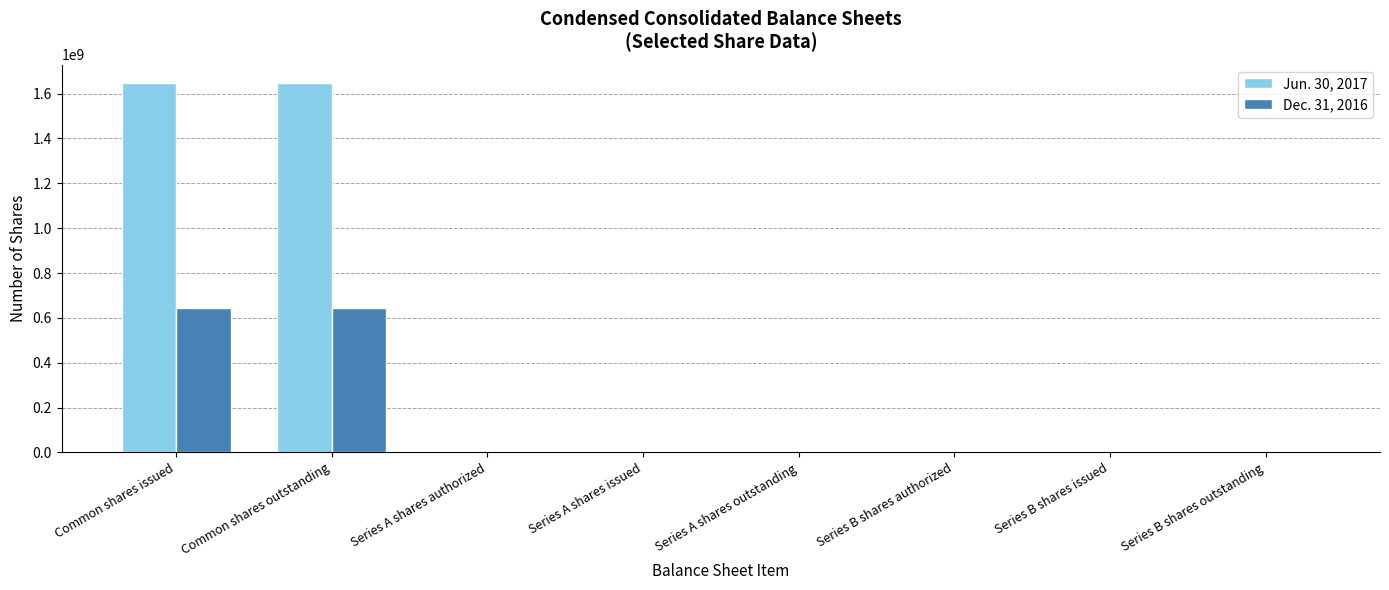

What is the total value across all series at Series B shares outstanding?

600000